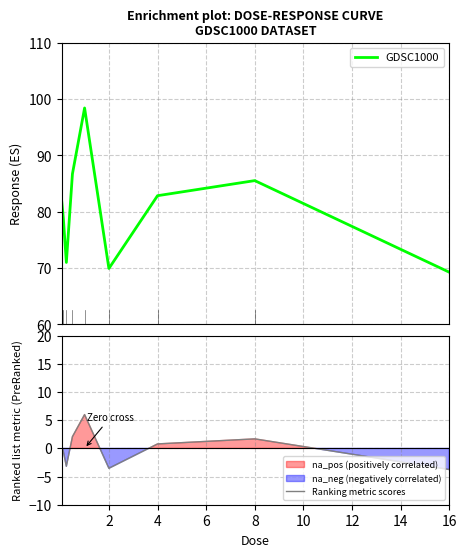

How many data points in Ranking metric scores are less than 0?

4